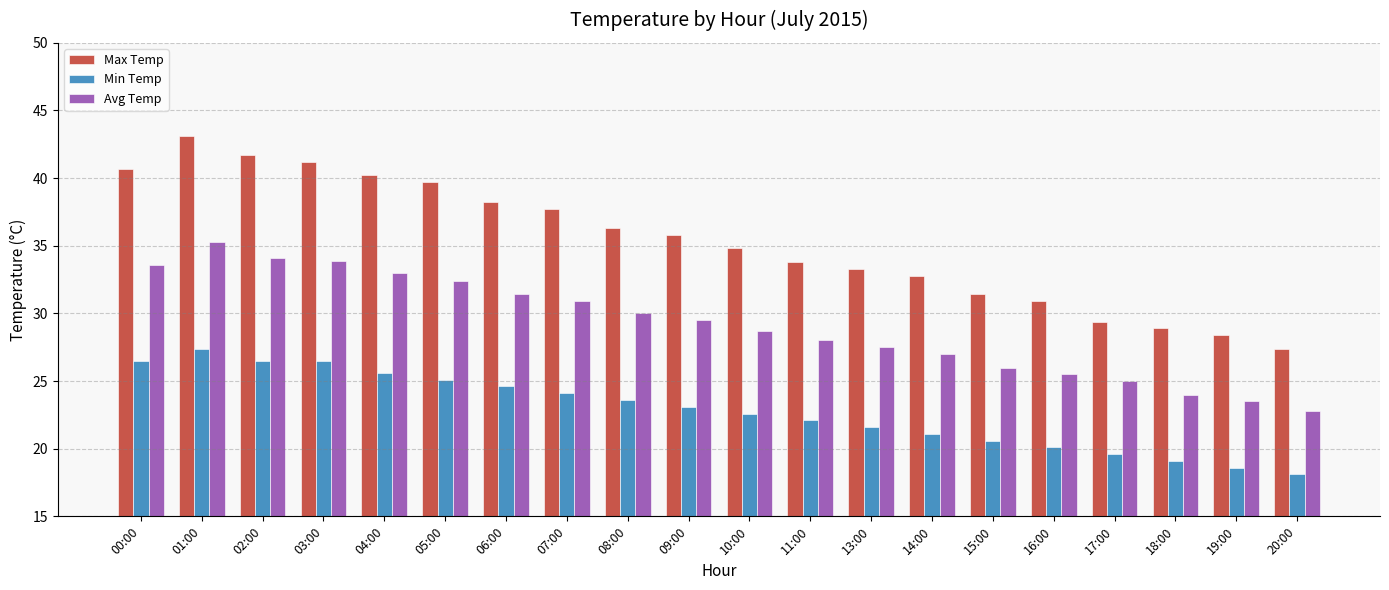

What is the difference between the maximum and minimum values in the Min Temp series?

9.3